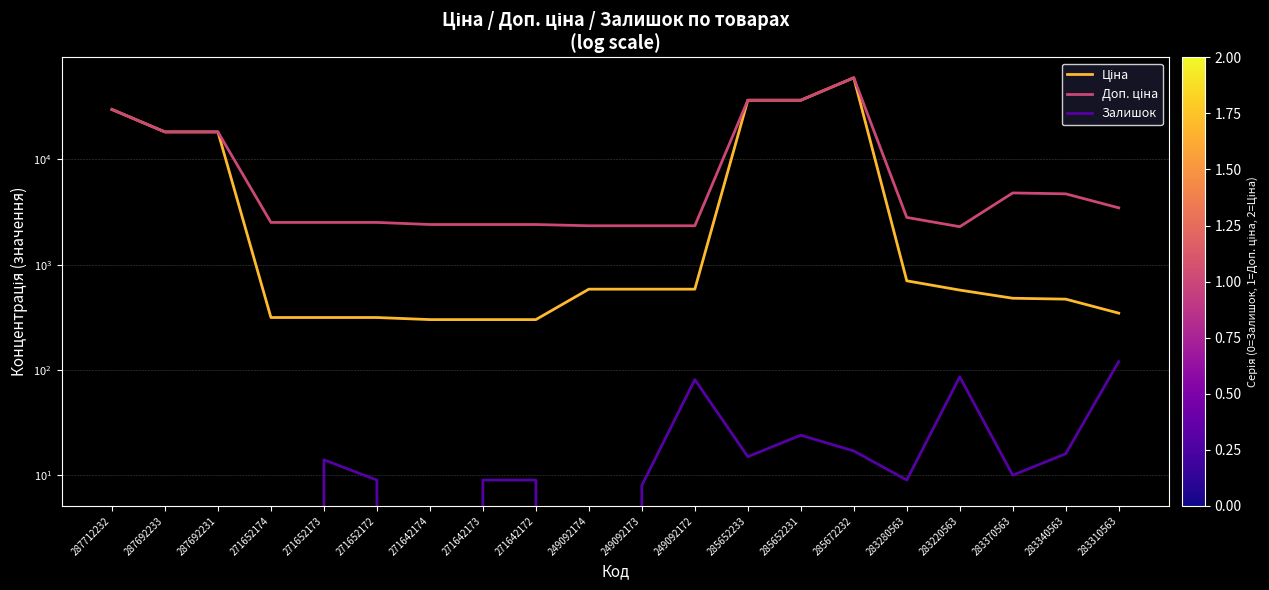

How many data points in Доп. ціна are above 2807?

10